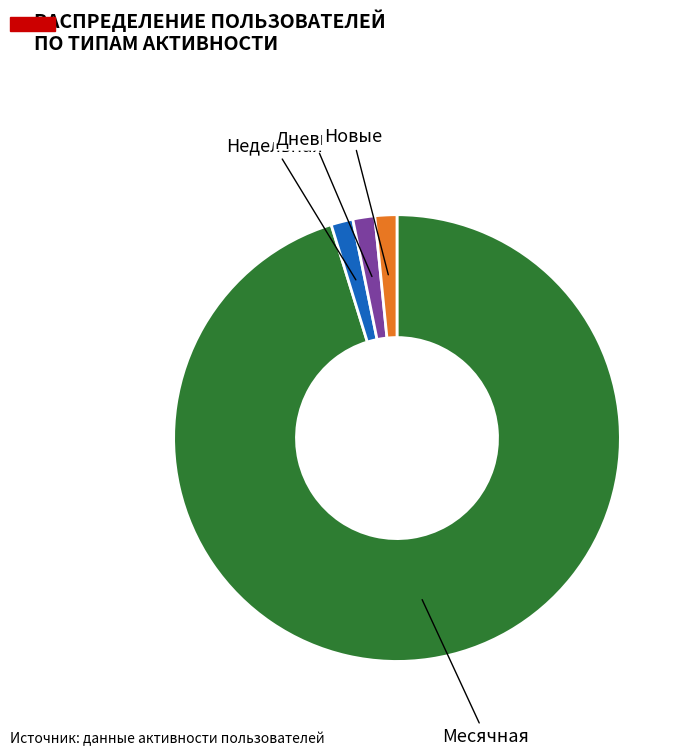

Count the number of slices in the pie.

4